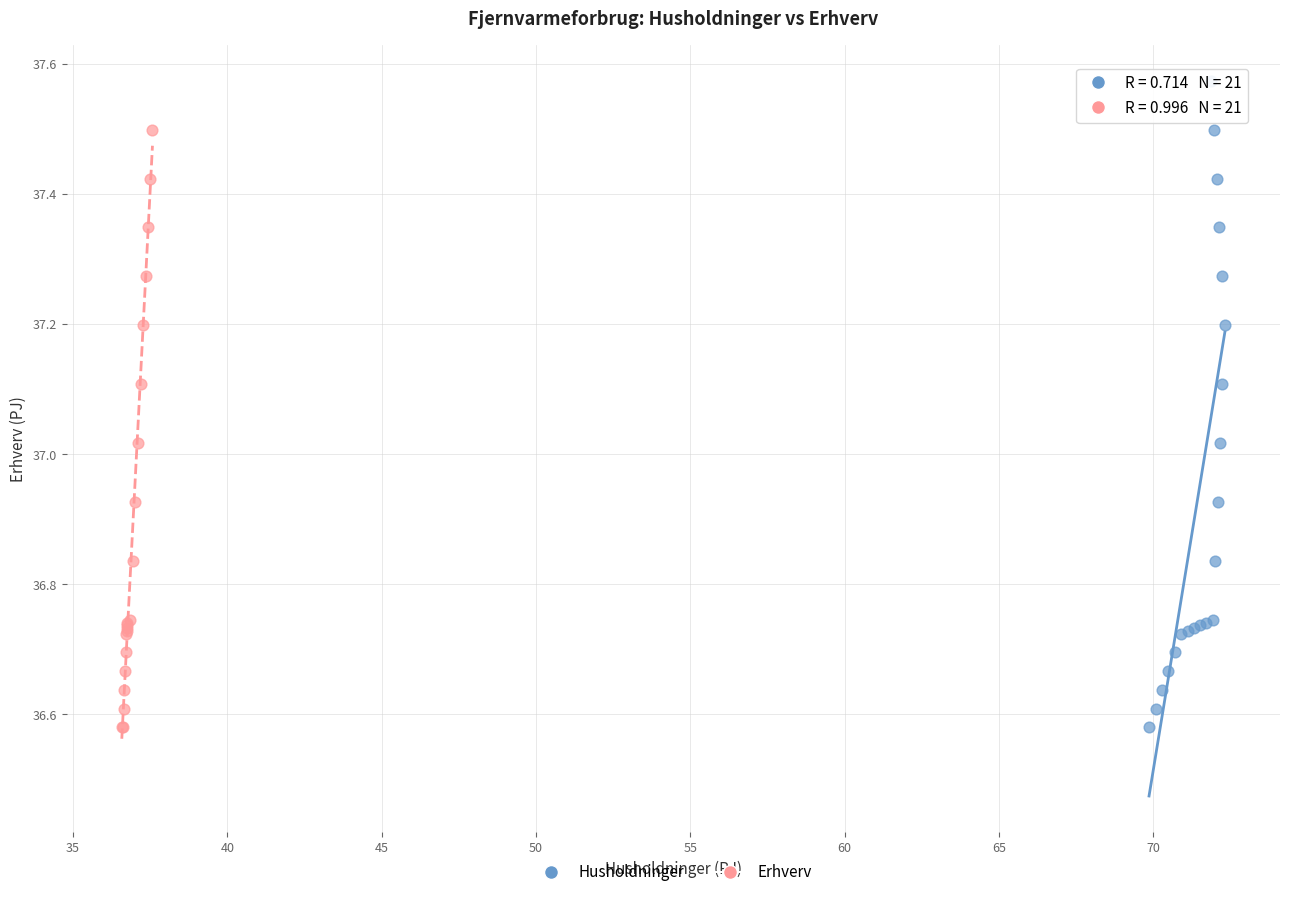

Which series has the largest Y range (max minus min)?

Husholdninger